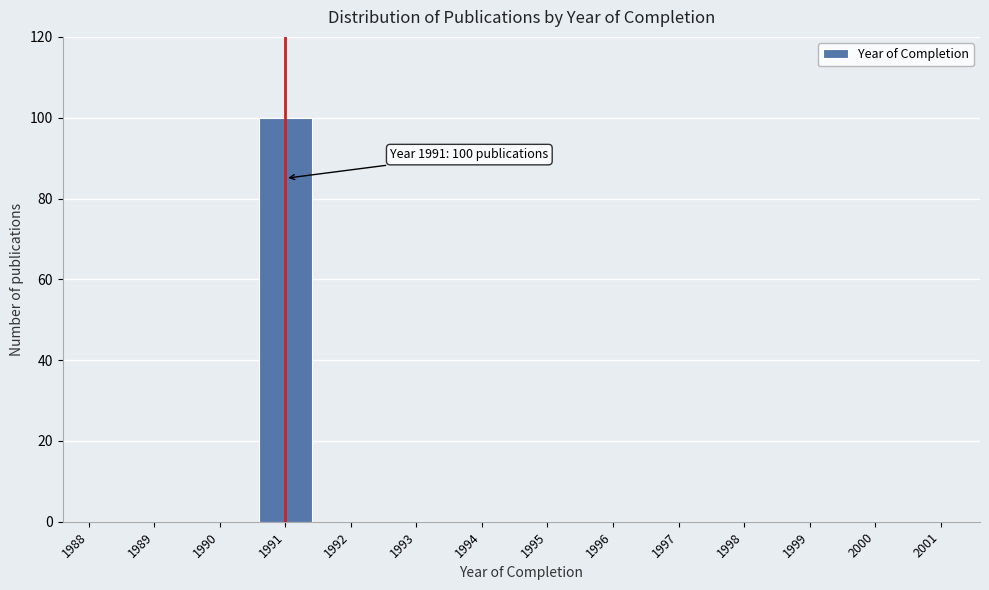

Reading right to left, transcribe all the data shown in this chart.

2001=0	2000=0	1999=0	1998=0	1997=0	1996=0	1995=0	1994=0	1993=0	1992=0	1991=100	1990=0	1989=0	1988=0